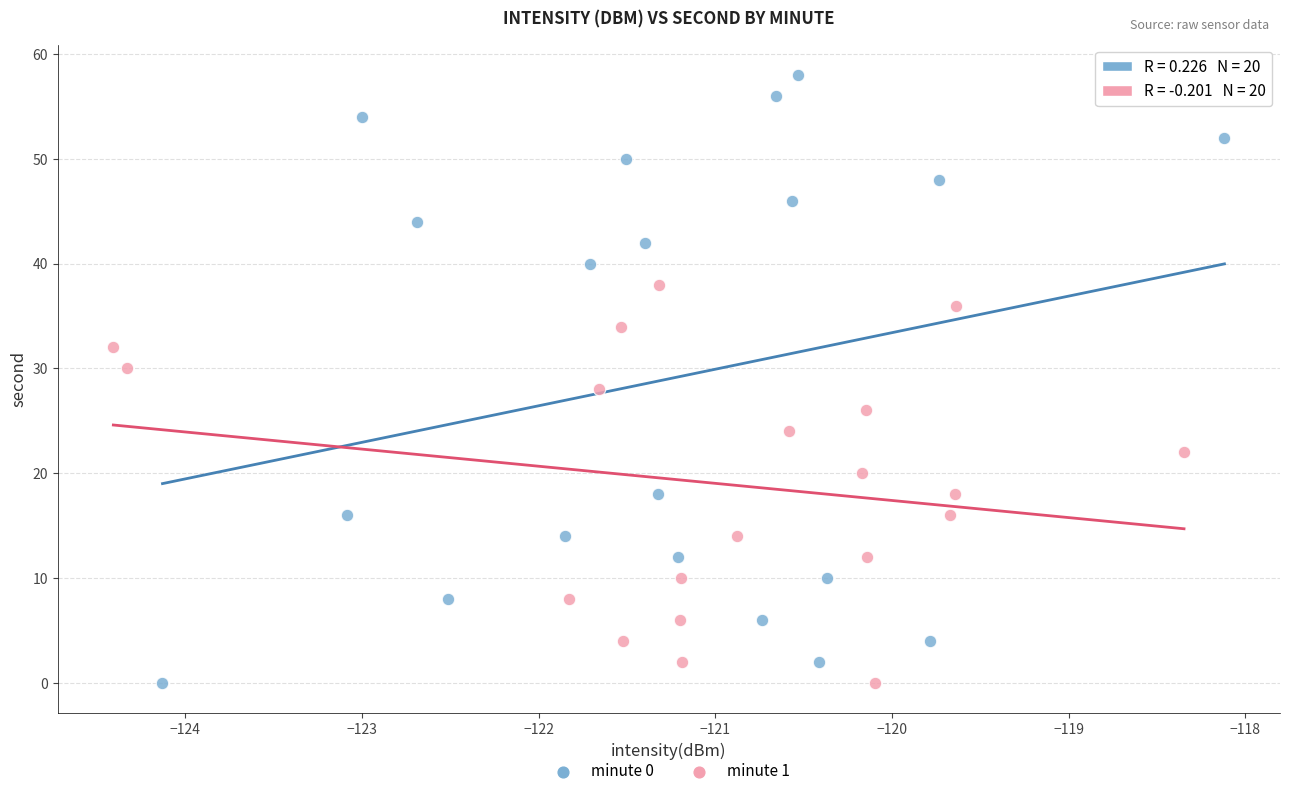

Which series has the widest spread of Y values?

minute 0